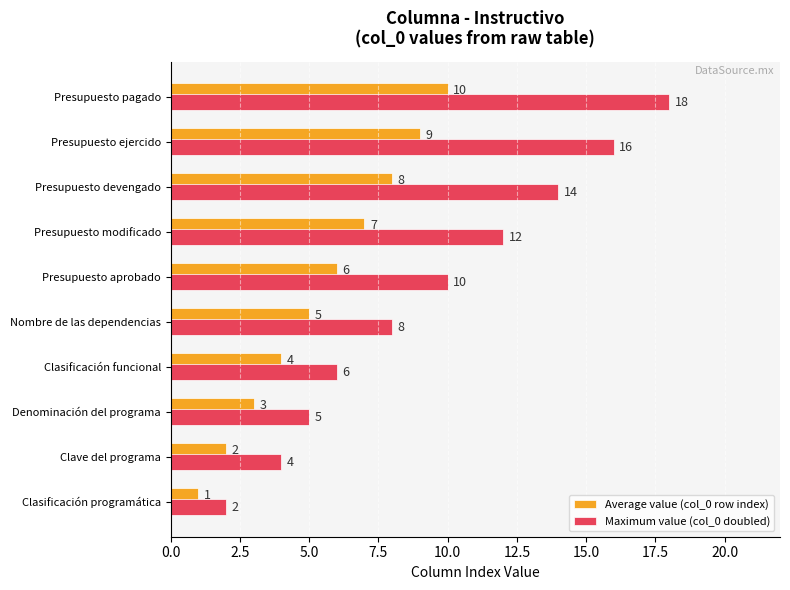

Count the number of data series in this chart.

2